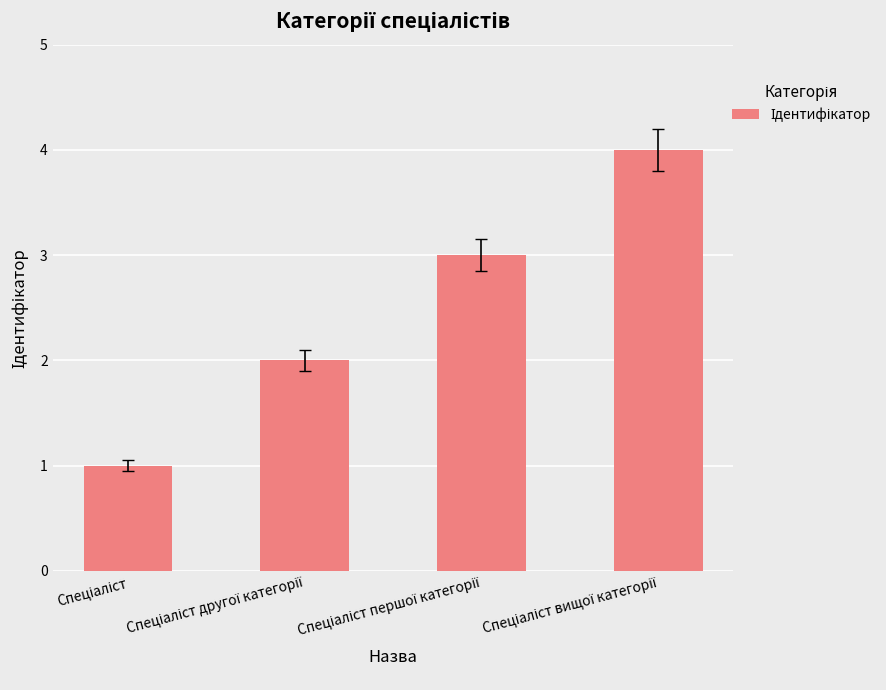

What is the smallest value displayed?

1